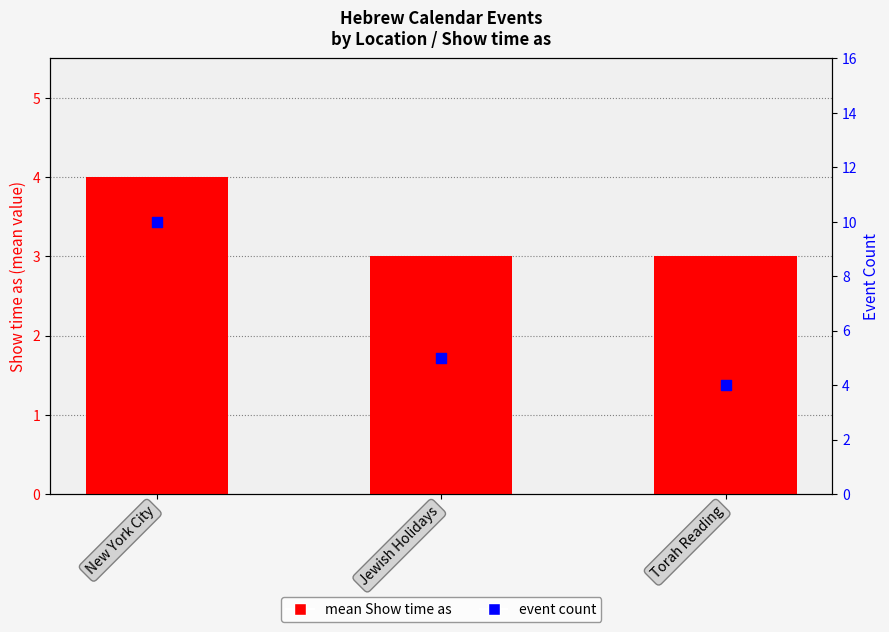

What is the total value across all series at New York City?

14